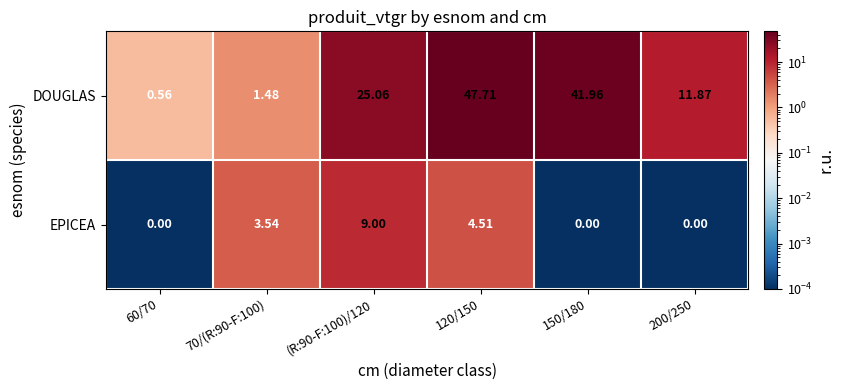

Rank the series by their maximum value, from lowest to highest.

EPICEA, DOUGLAS